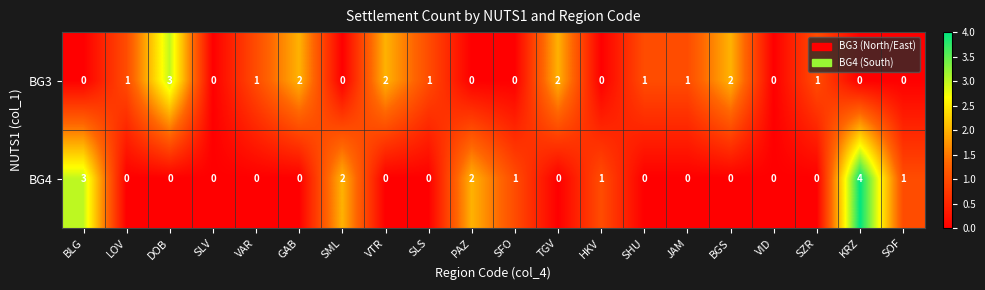

How many values in BG3 are above zero?

11